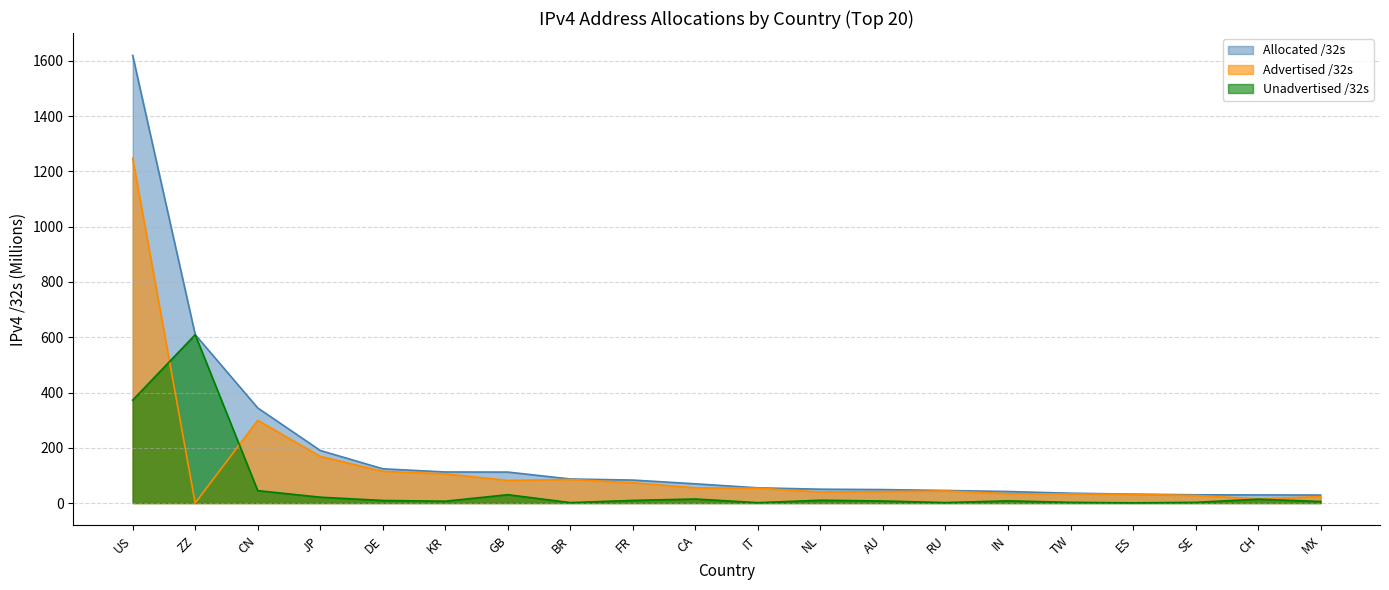

What is the label of the 7th point from the right?

RU